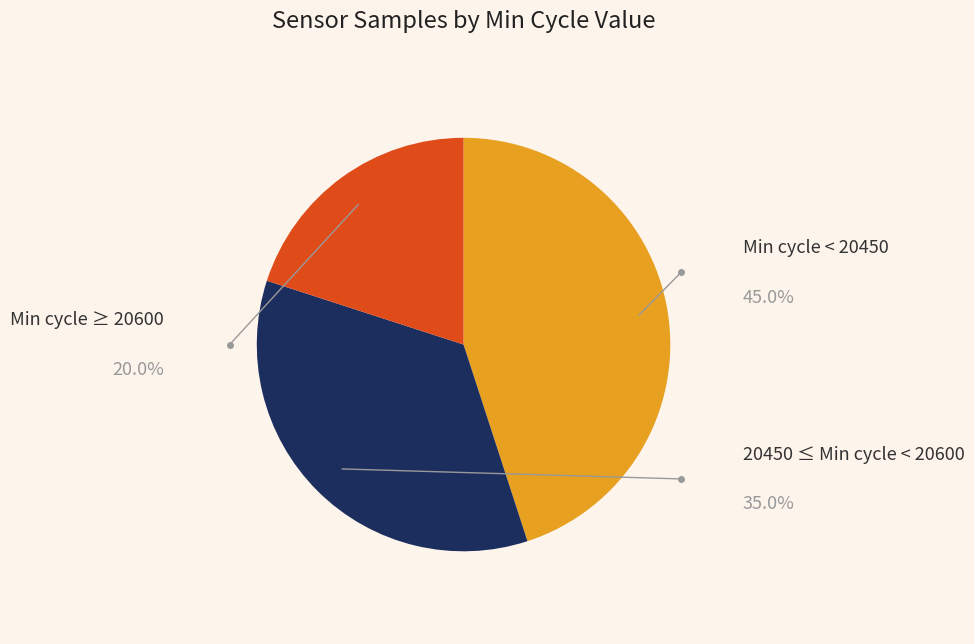

Is there any slice that represents more than half of the pie?

No